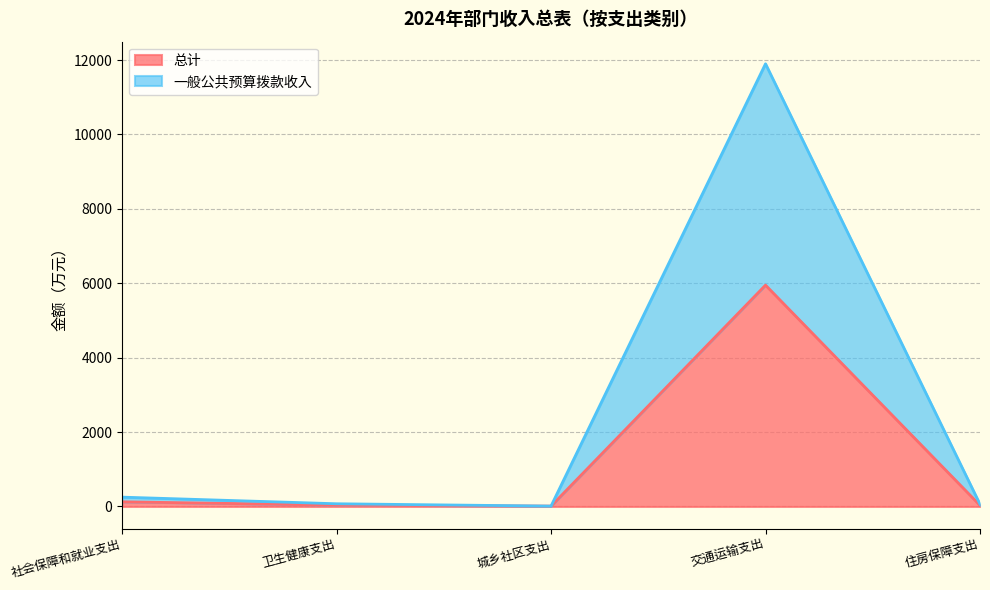

List the series in order of their overall mean, lowest first.

总计, 一般公共预算拨款收入